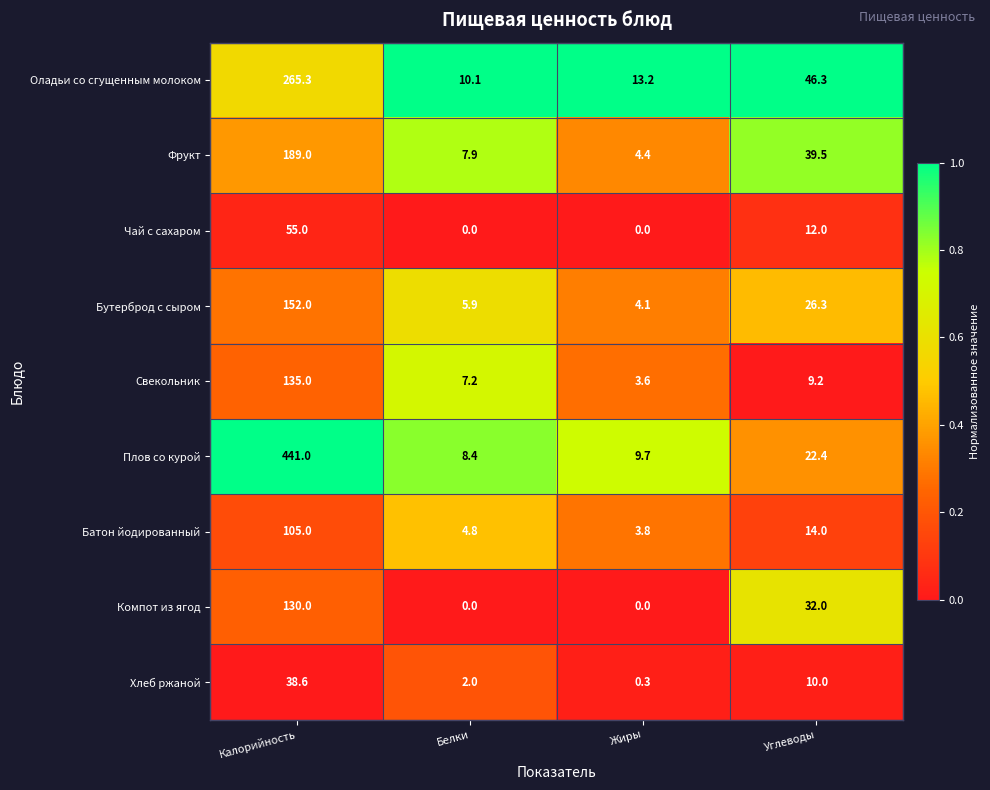

What is the total value across all series at Белки?

46.3